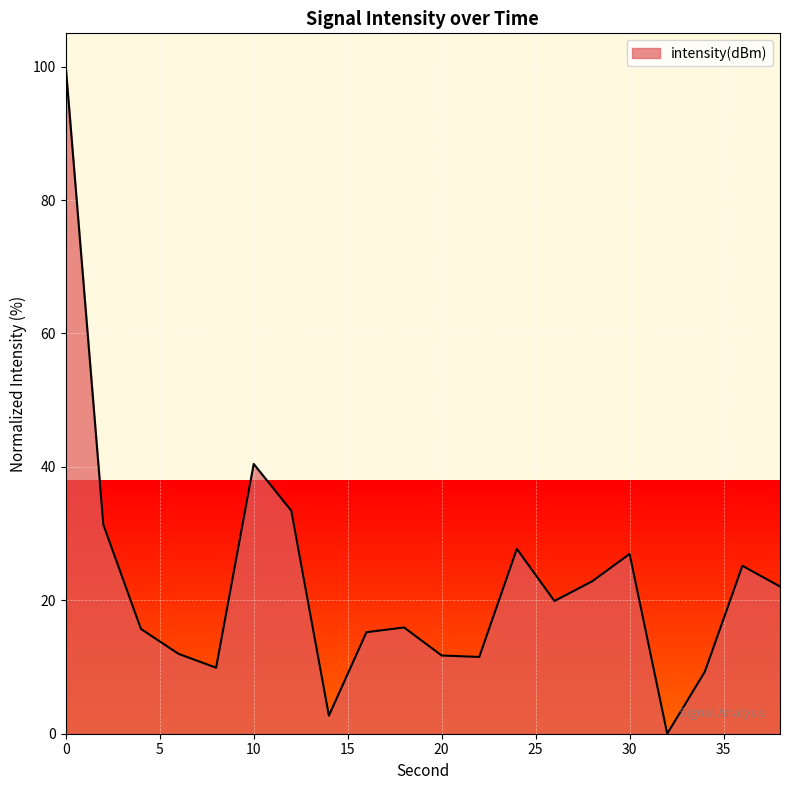

What is the greatest value displayed?

100.0